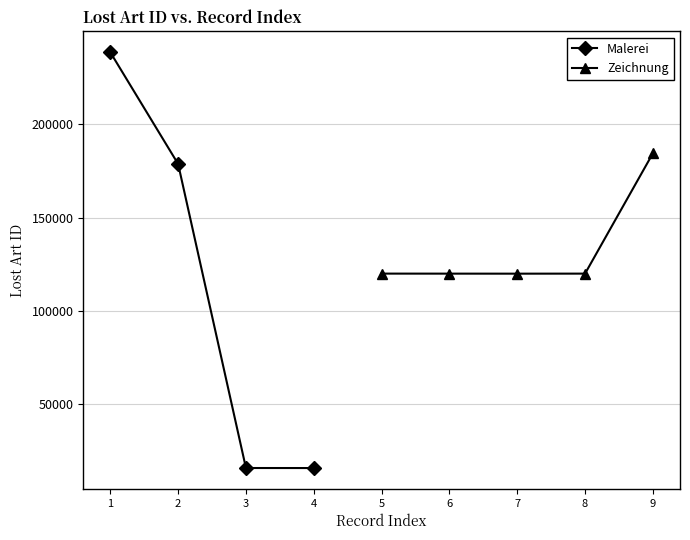

What is the value of the 1st point from the left?

238622